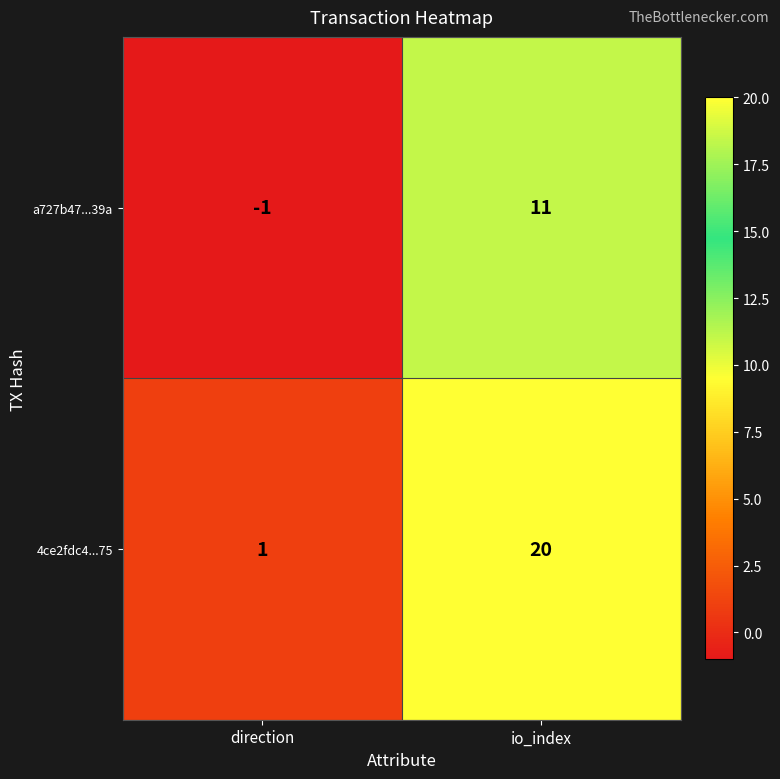

At which category is the sum across all series the highest?

io_index